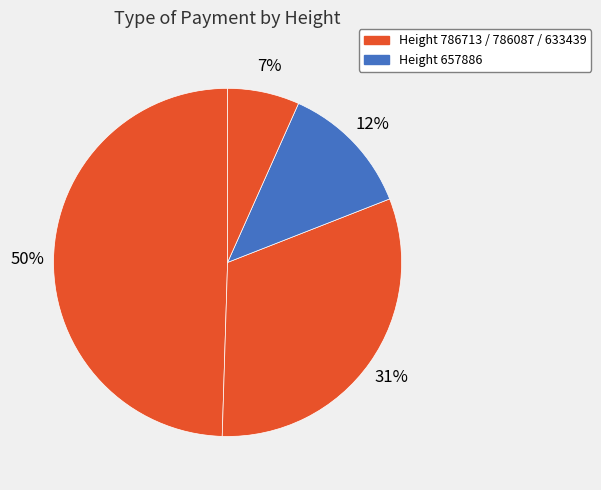

To the nearest percent, what is the difference between the largest and smallest slice percentages?

43%